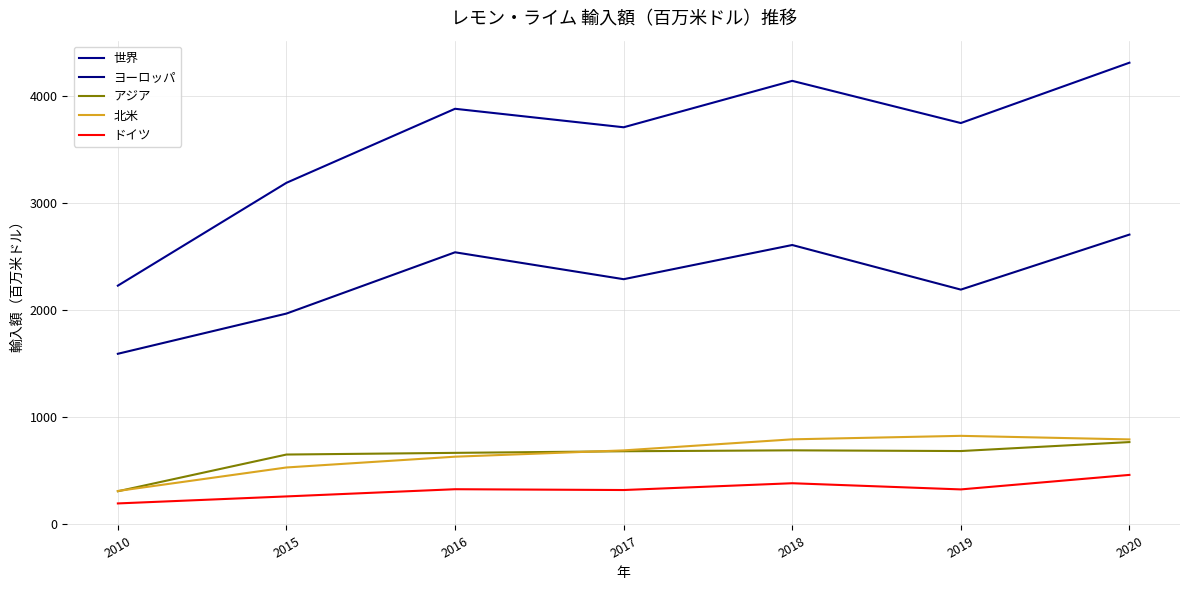

True or false: アジア and ヨーロッパ intersect in this chart.

False